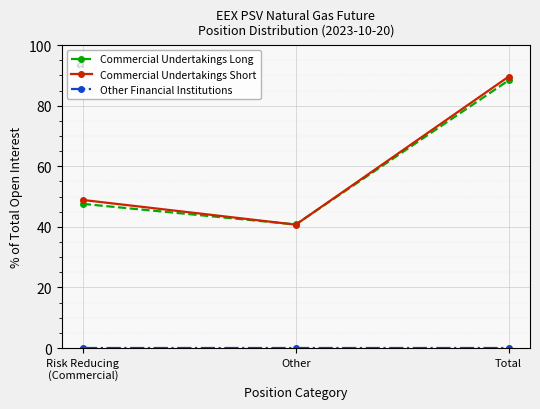

What is the value of the Commercial Undertakings Short point at the 1st from the left?

48.9